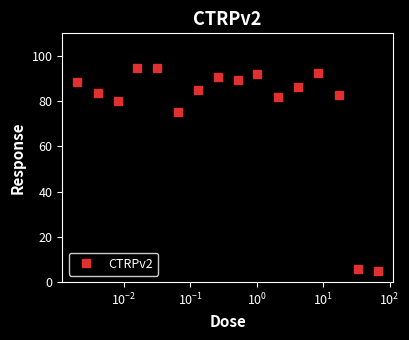

Count the number of values greater than 86.

8